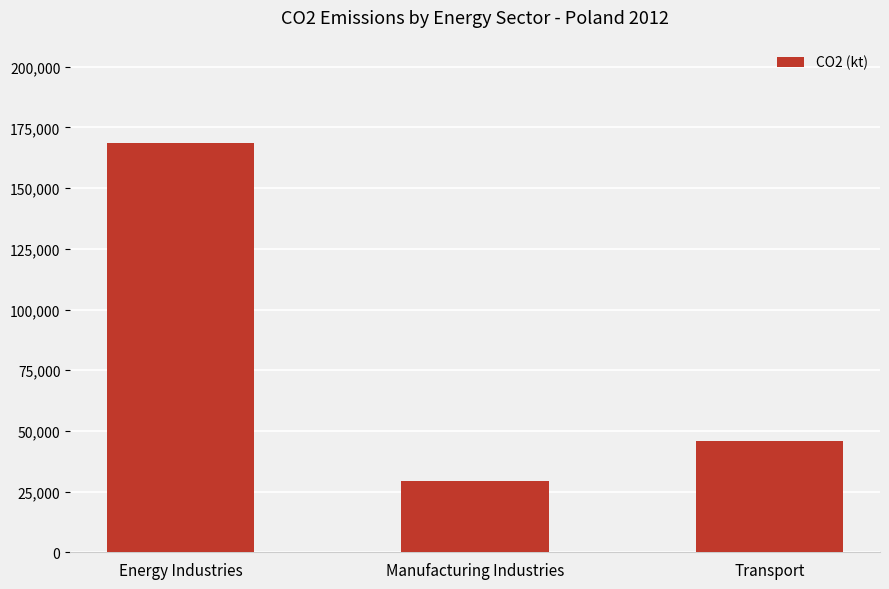

The chart shows a value of 29274.5 at Manufacturing Industries. True or false?

True